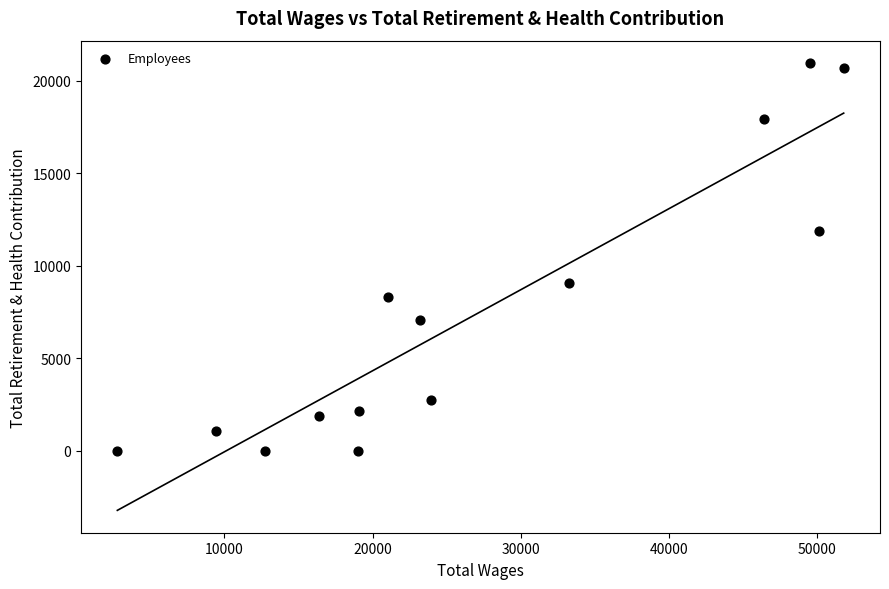

What is the range of X values (max minus min)?

49063